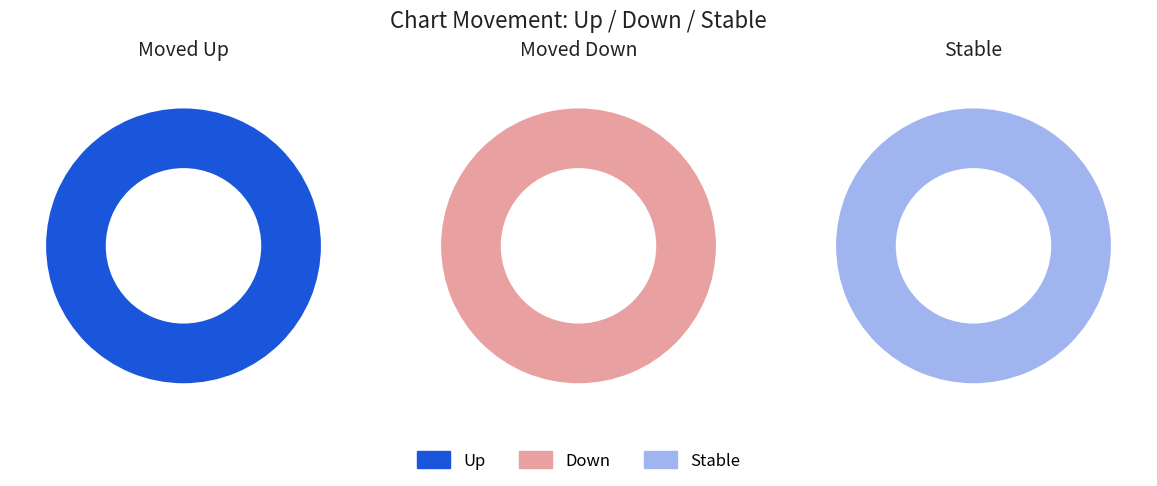

The - slice represents 39% of the pie. True or false?

False